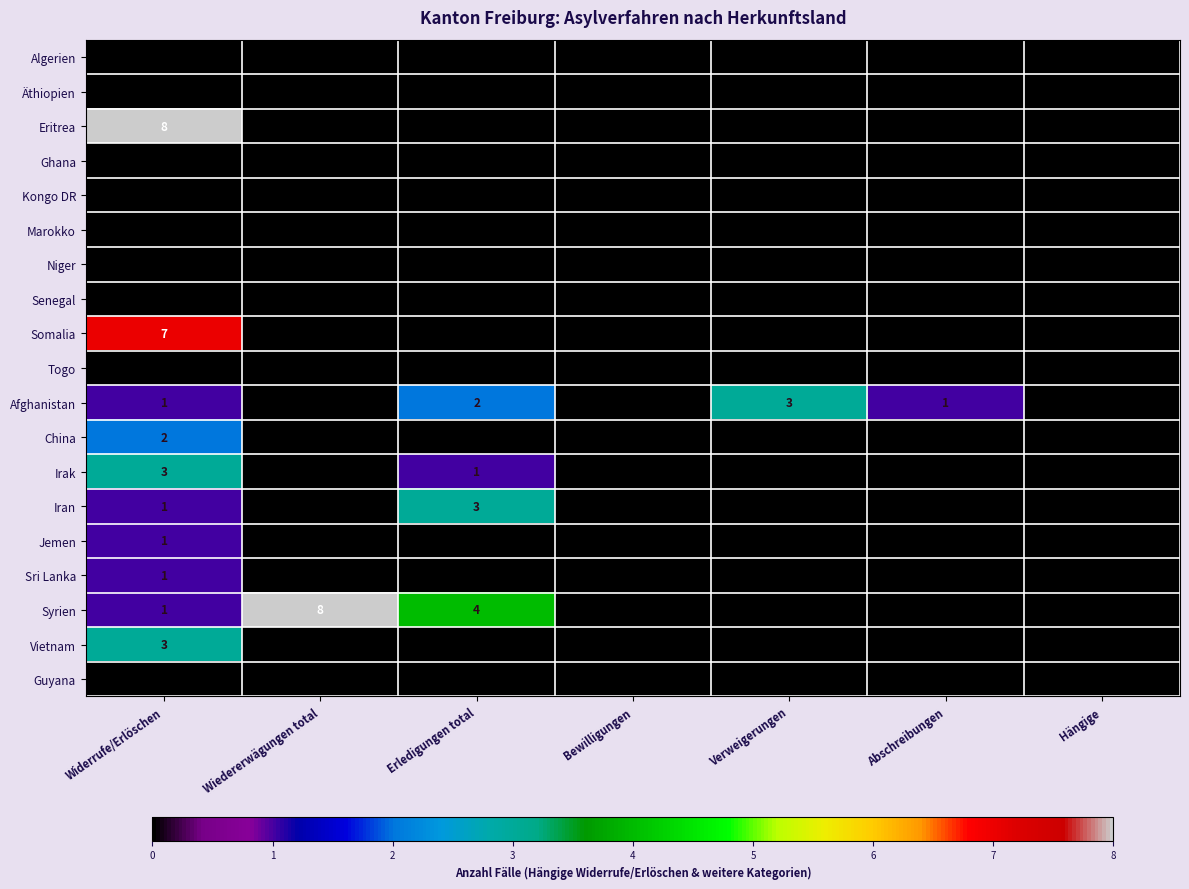

True or false: Afghanistan has a value of 4 at Erledigungen total.

False